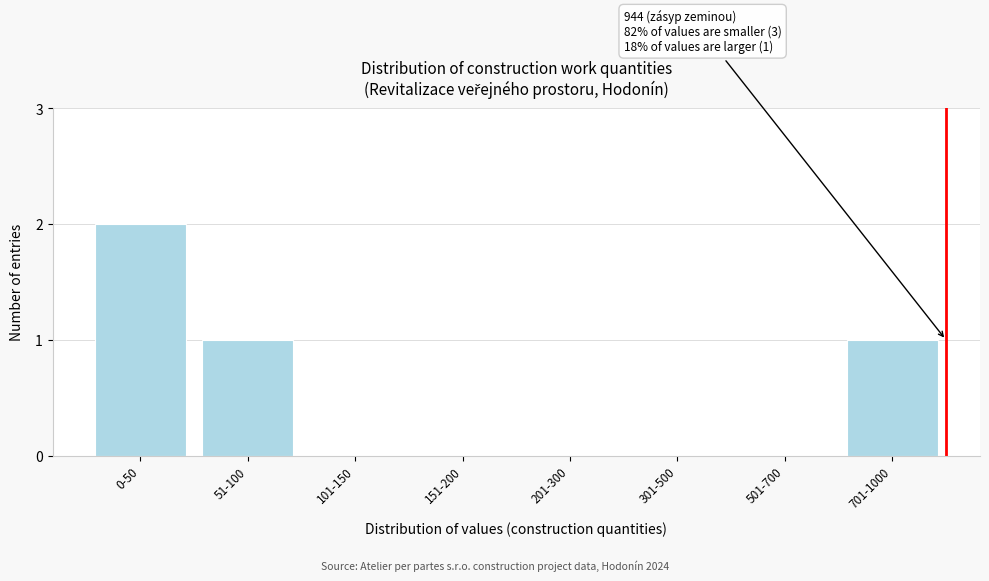

Reading left to right, transcribe all the data shown in this chart.

0-50=2	51-100=1	101-150=0	151-200=0	201-300=0	301-500=0	501-700=0	701-1000=1